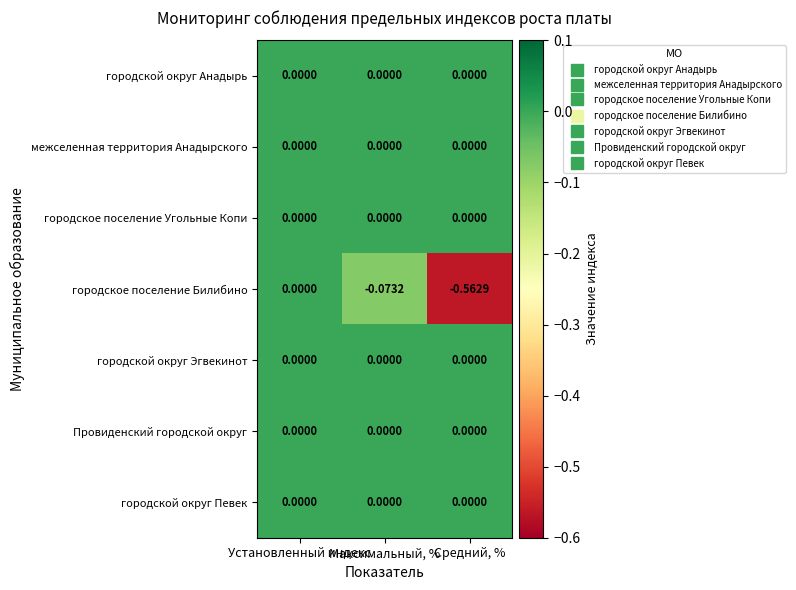

Which series has the largest range (max minus min)?

городское поселение Билибино